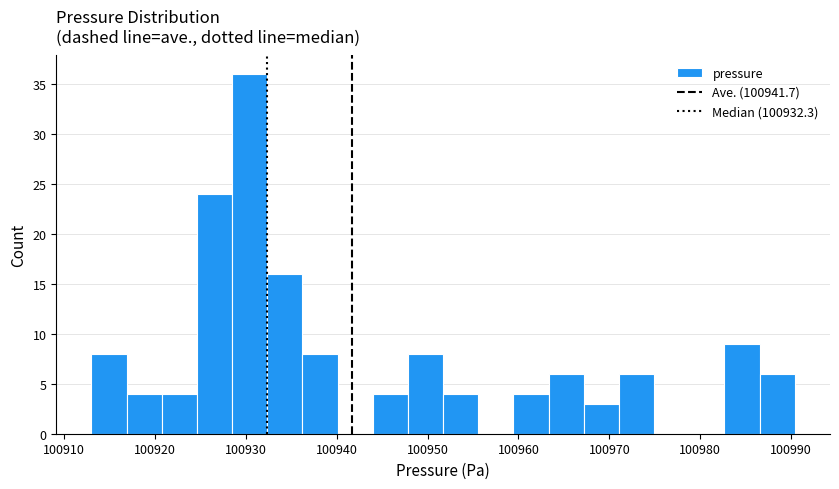

Around what value on the x-axis is the tallest bar? Give the approximate position of its centre, as read against the axis.

100930